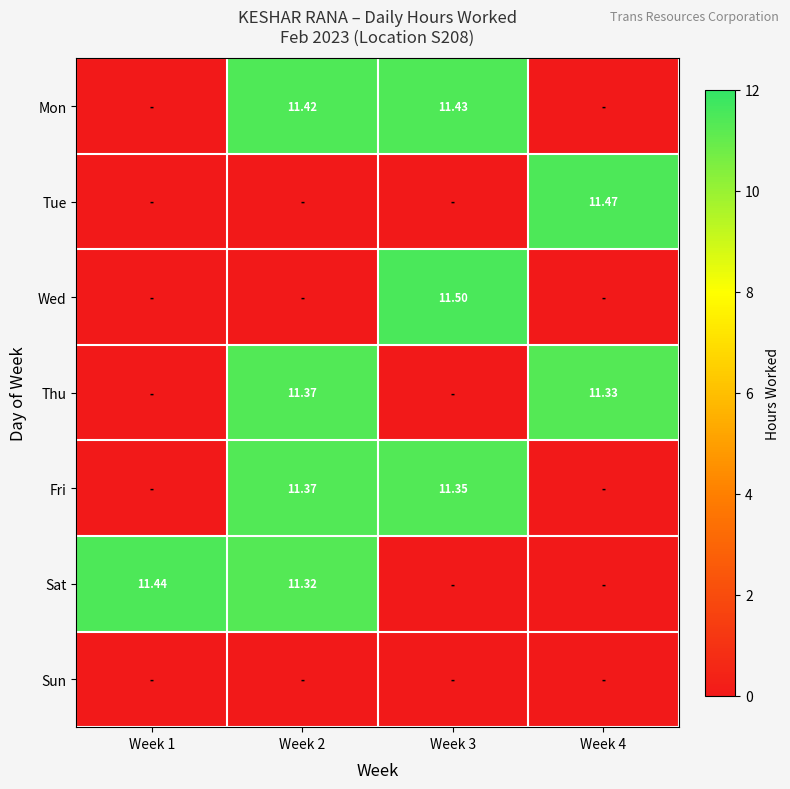

Which label corresponds to the smallest value in the chart?

Week 1